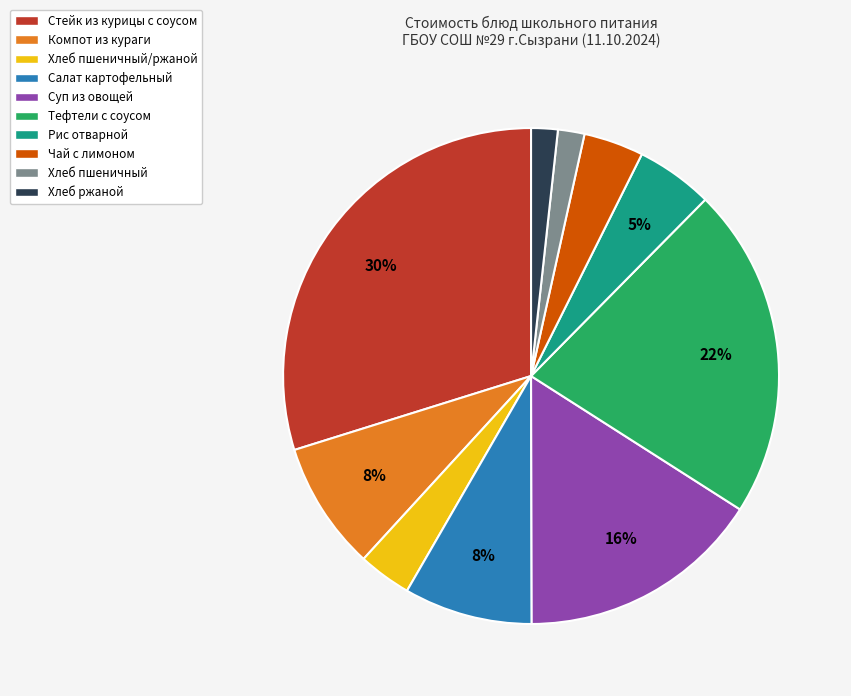

Which has a higher value, Чай с лимоном or Тефтели с соусом?

Тефтели с соусом